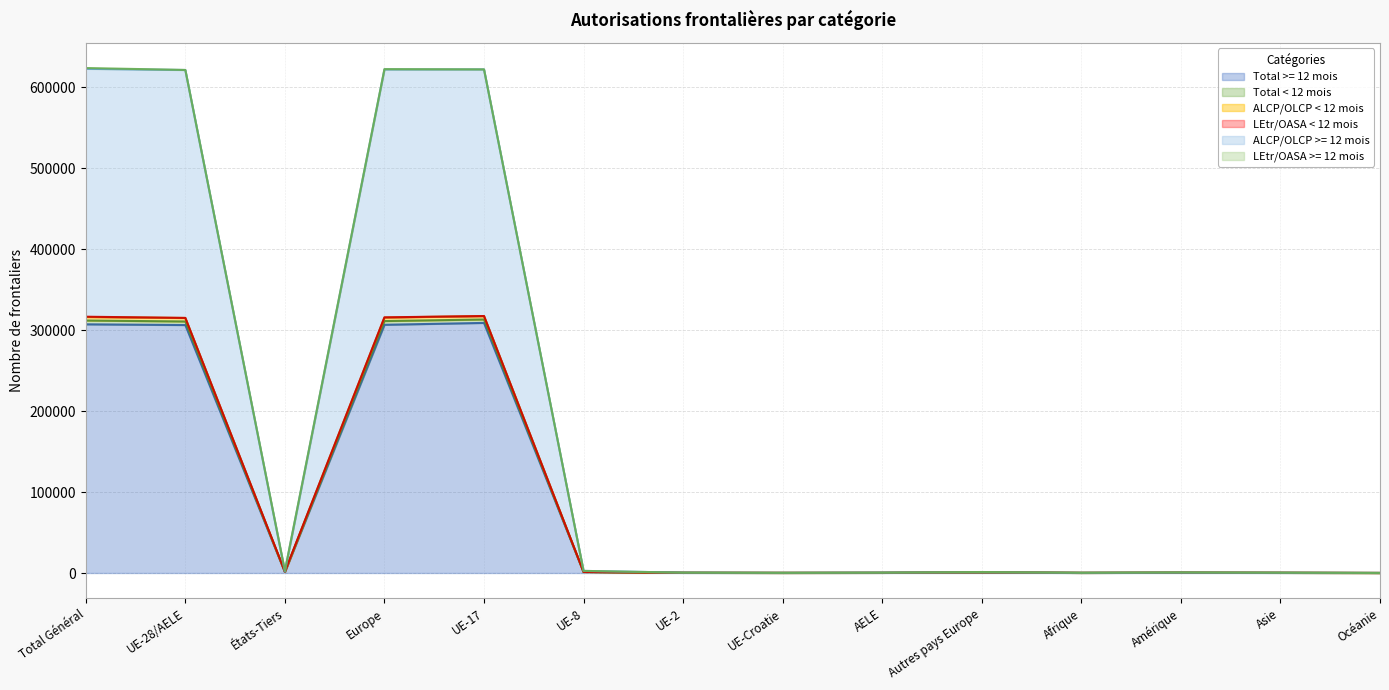

True or false: Total >= 12 mois has a value of 194850 at Europe.

False